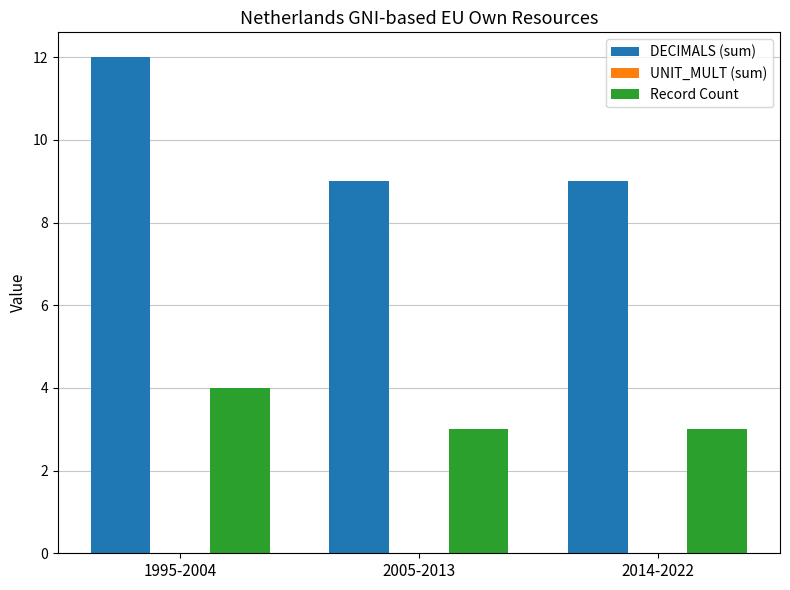

The Record Count series shows 7 at 1995-2004. True or false?

False